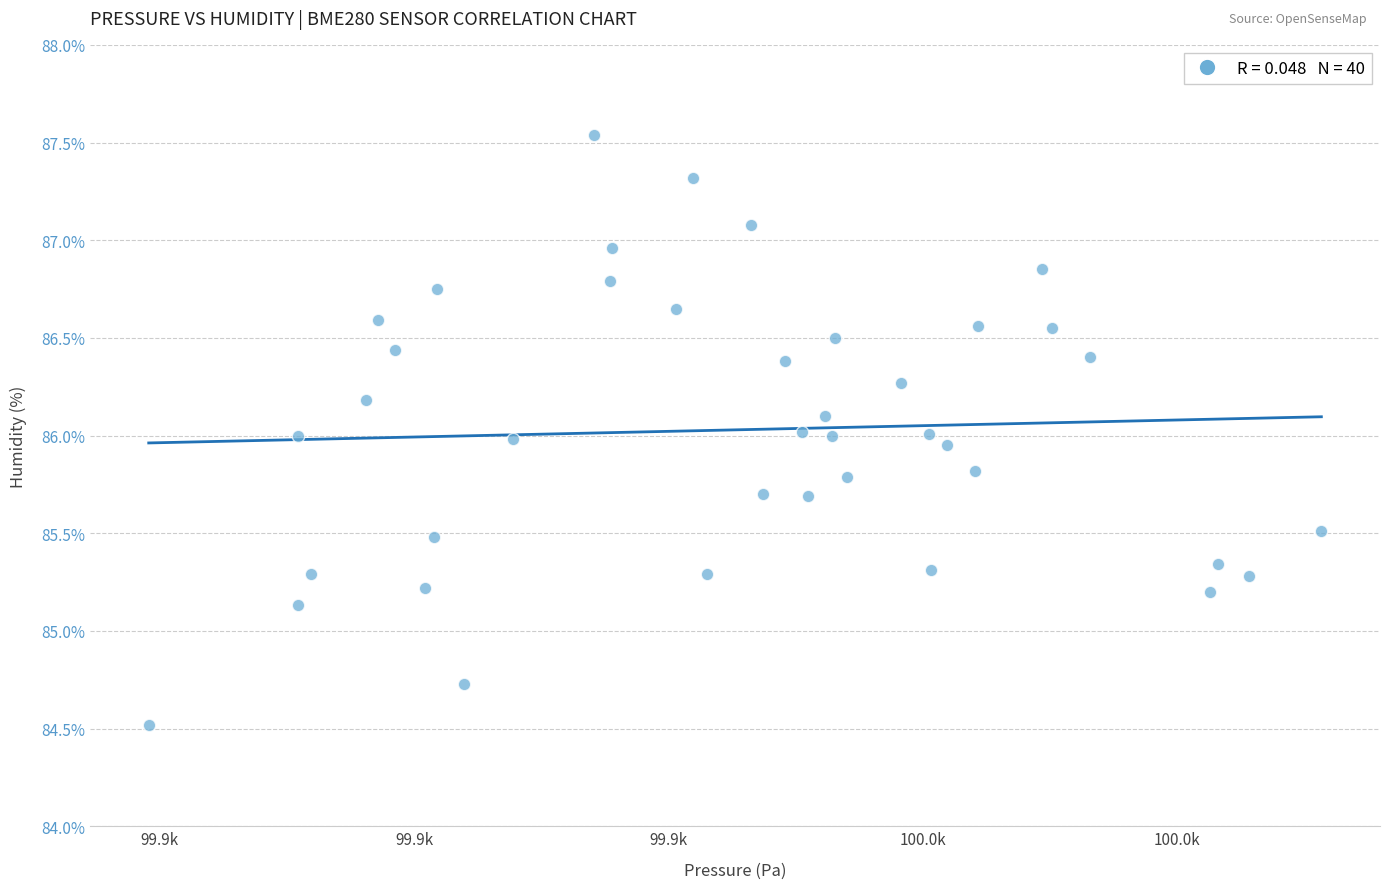

What is the range of Y values (max minus min)?

3.0